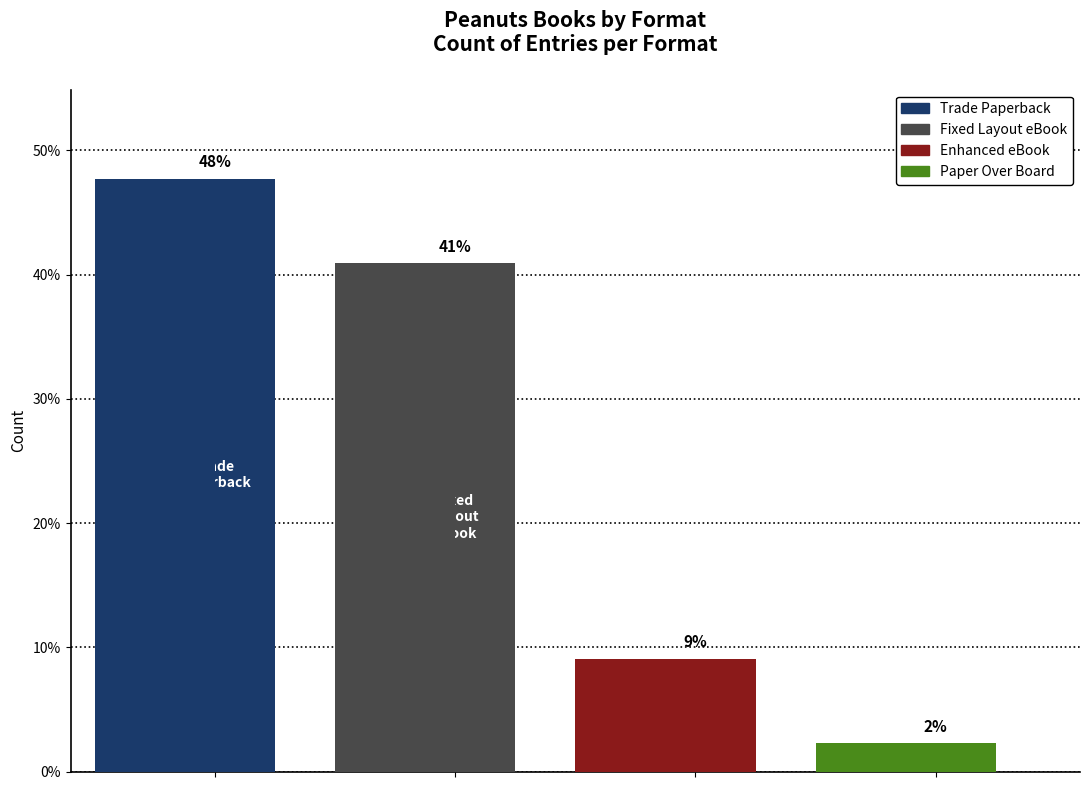

How many data points are less than 18?

2